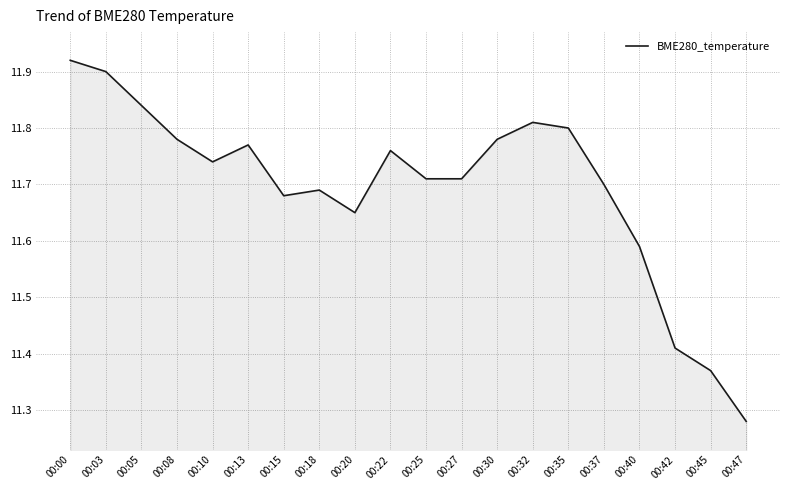

Where is the data nearest to the value 11?

00:47